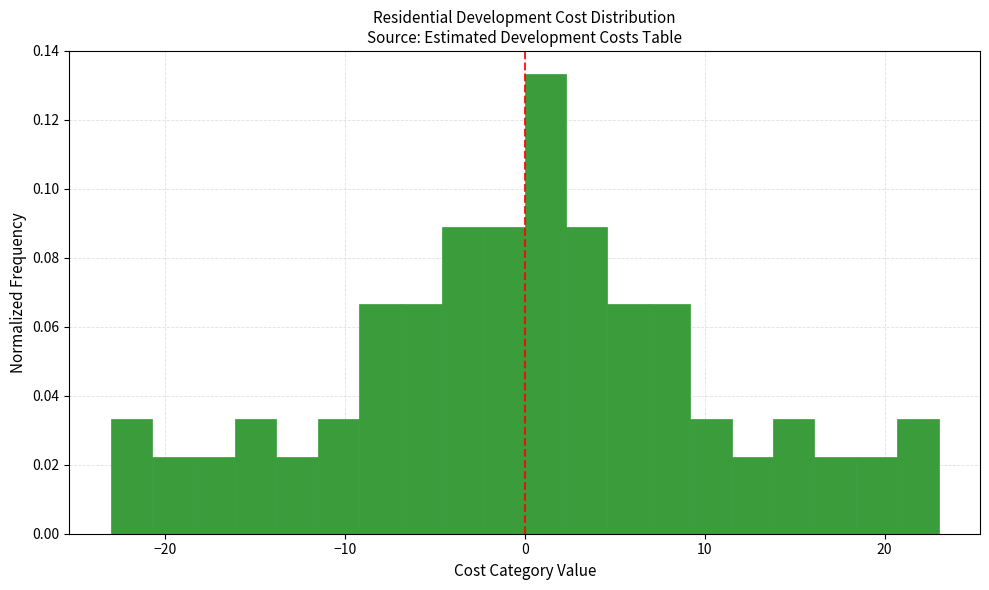

Around what value on the x-axis is the tallest bar? Give the approximate position of its centre, as read against the axis.

1